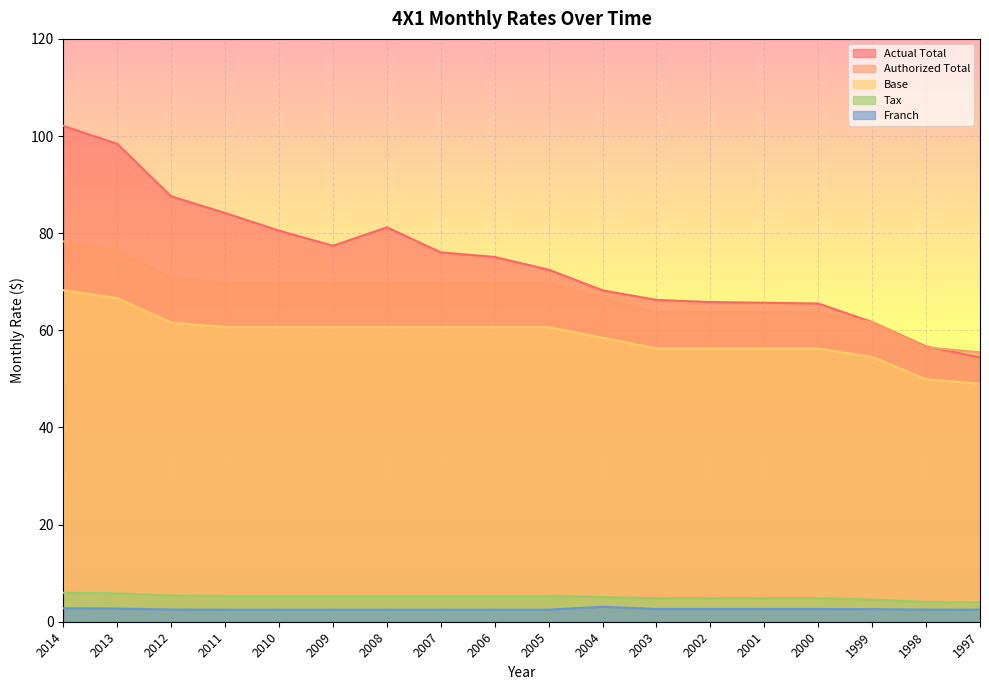

What is the value of the Actual Total point at the 2nd from the left?

98.4